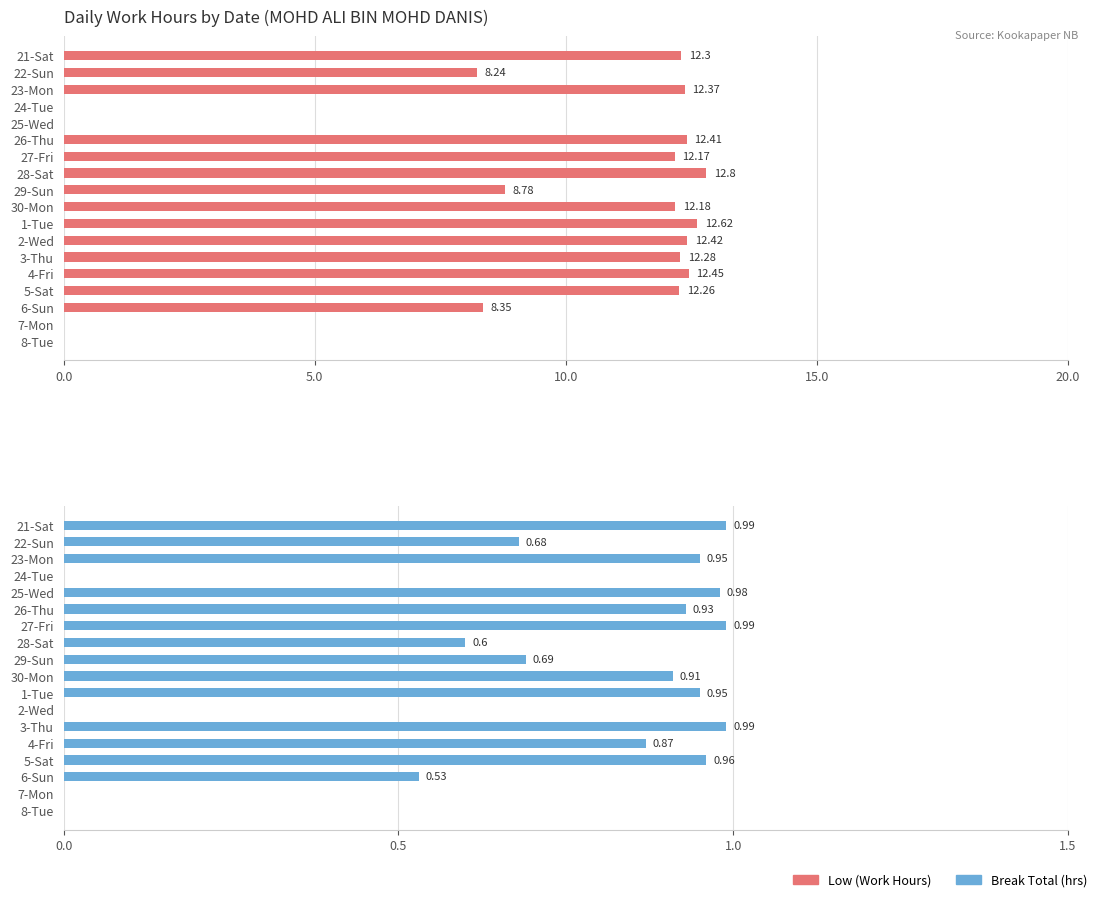

What is the difference between the maximum and minimum values in the Break Total (hrs) series?

1.0